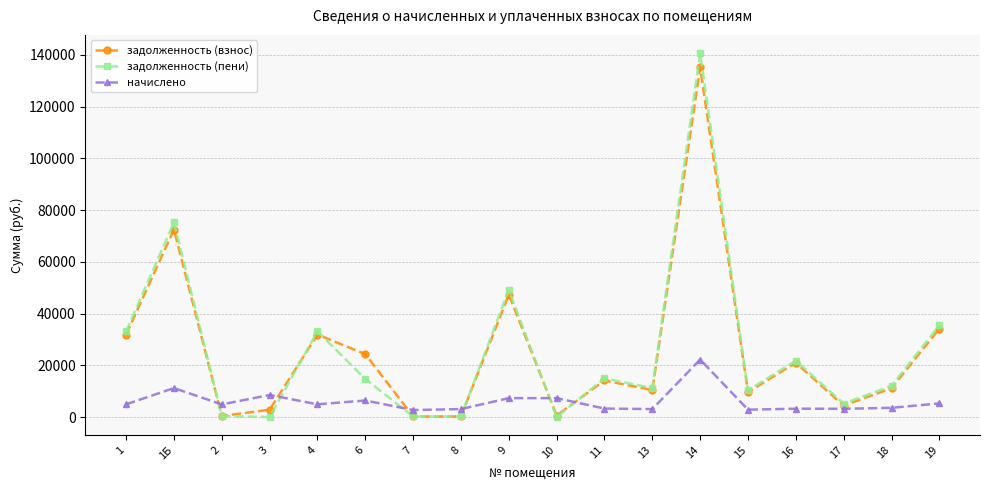

Where does the начислено series first go above 4934?

1